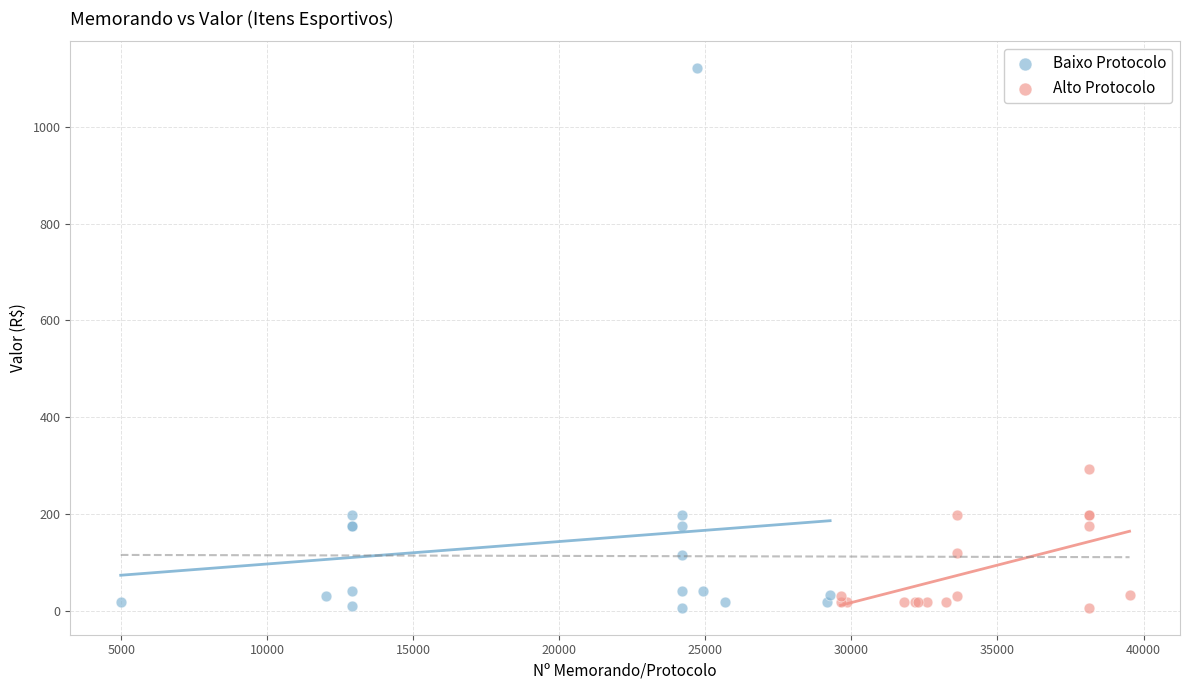

Which series contains the highest Y value?

Baixo Protocolo